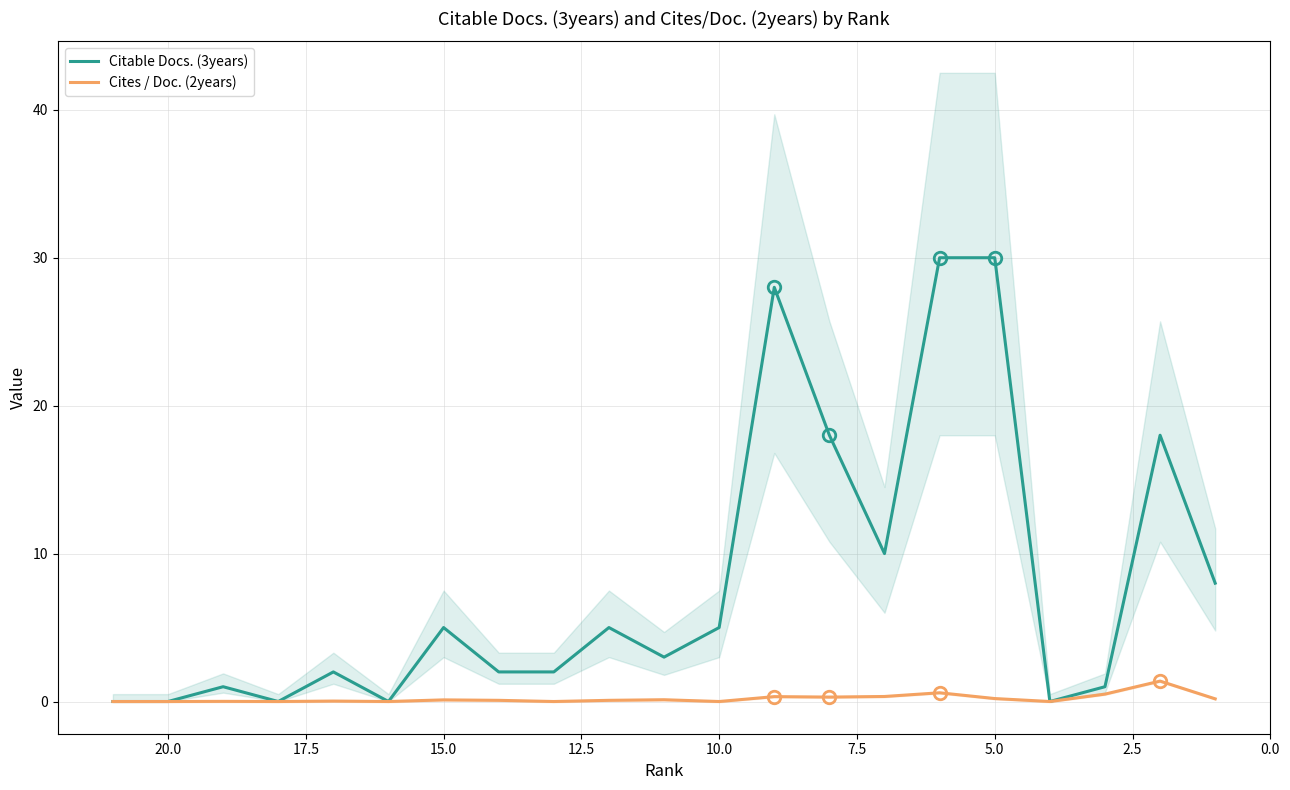

How many values in Cites / Doc. (2years) are above zero?

14